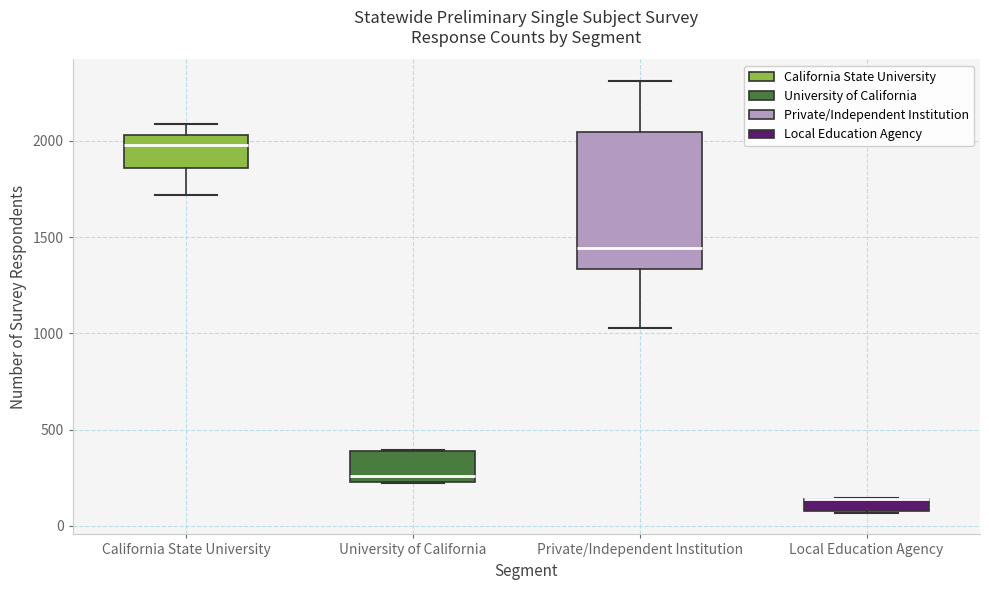

Comparing the boxes themselves (not the whiskers), which one is the tallest?

Private/Independent Institution